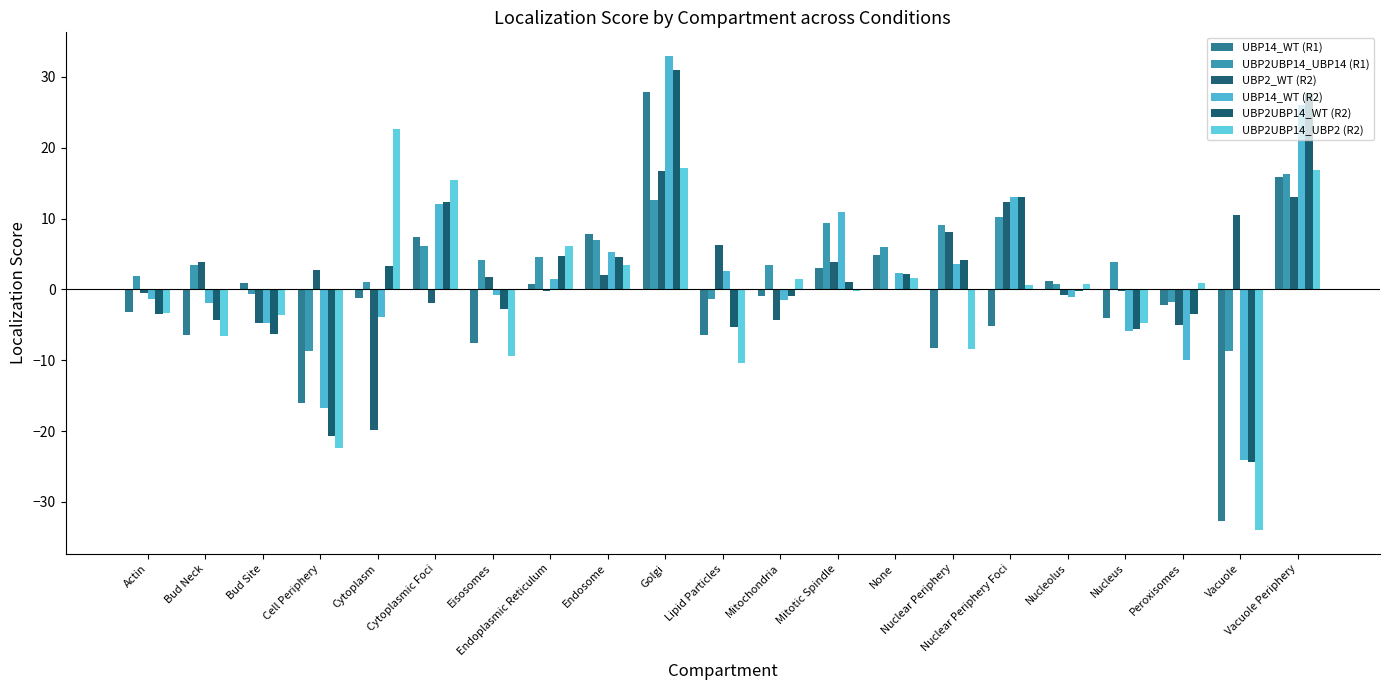

Does the chart contain stacked bars?

No